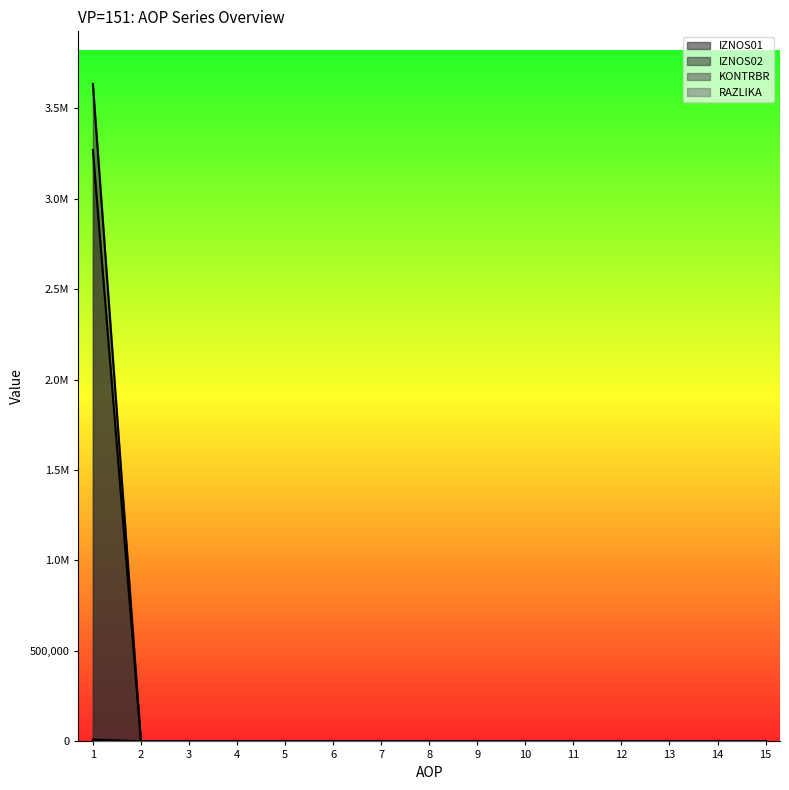

Is it true that IZNOS02 equals 0.0 at 4?

True